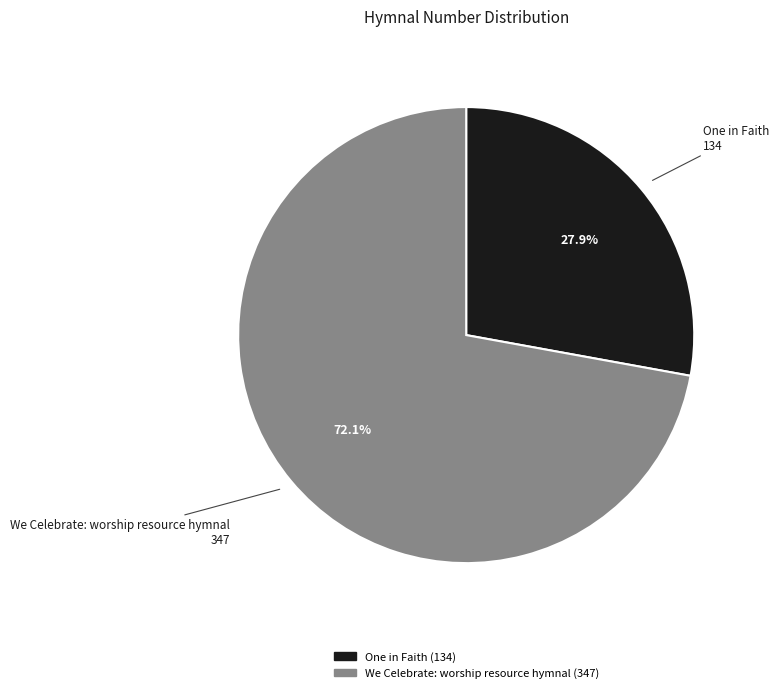

How much of the chart is everything except We Celebrate: worship resource hymnal?

27.9%